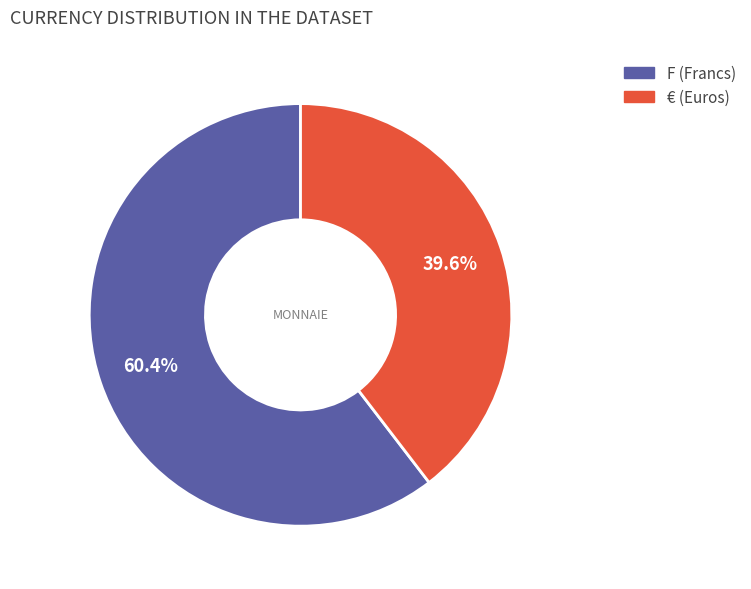

To the nearest percent, what is the average slice percentage?

50%